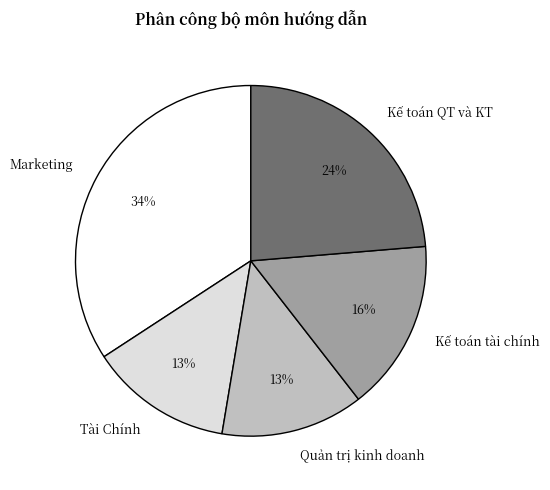

Is it true that Kế toán QT và KT is 16% of the pie?

False